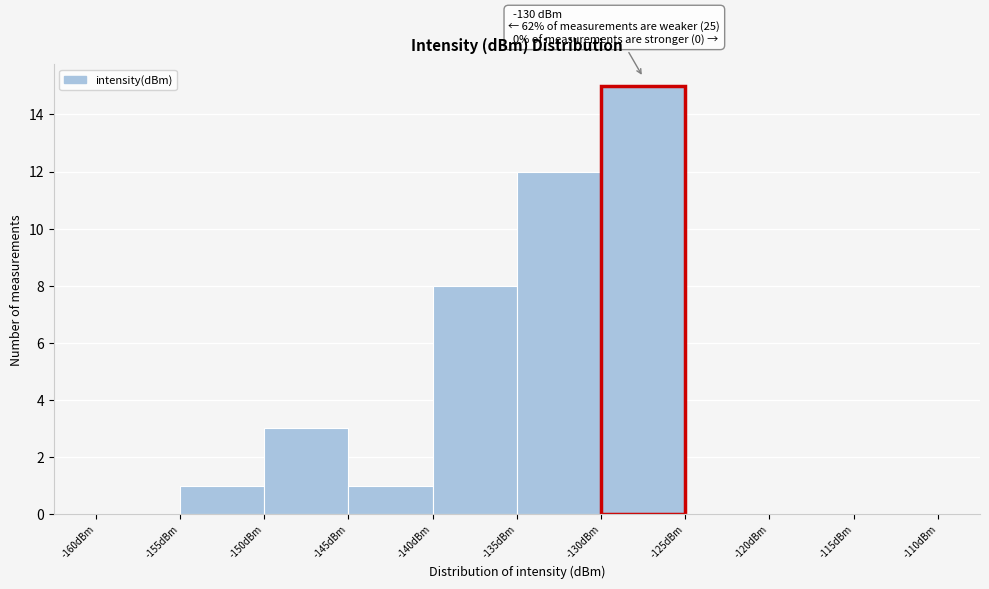

Which range on the x-axis has the tallest bar?

-130 to -125